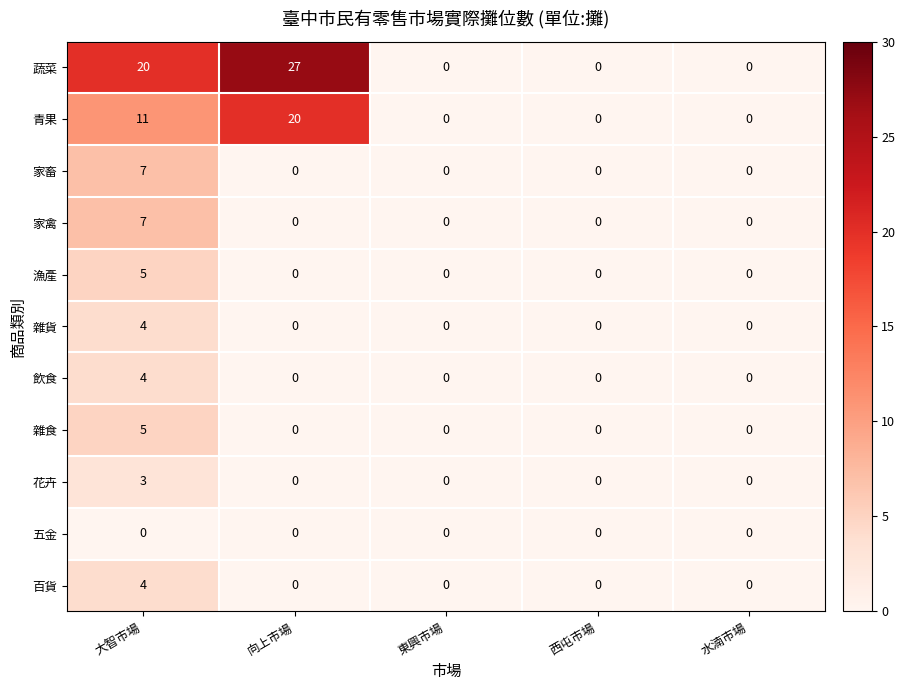

How many 百貨 values are between 0 and 1?

4